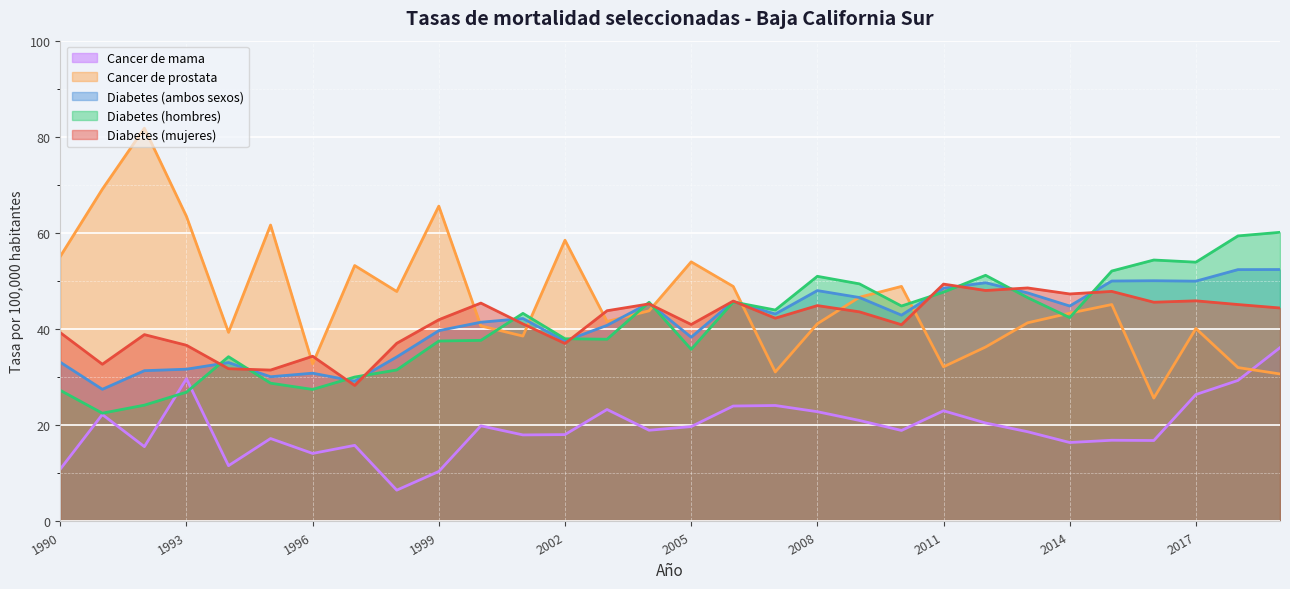

How many intersections are there between Diabetes (ambos sexos) and Diabetes (hombres)?

13